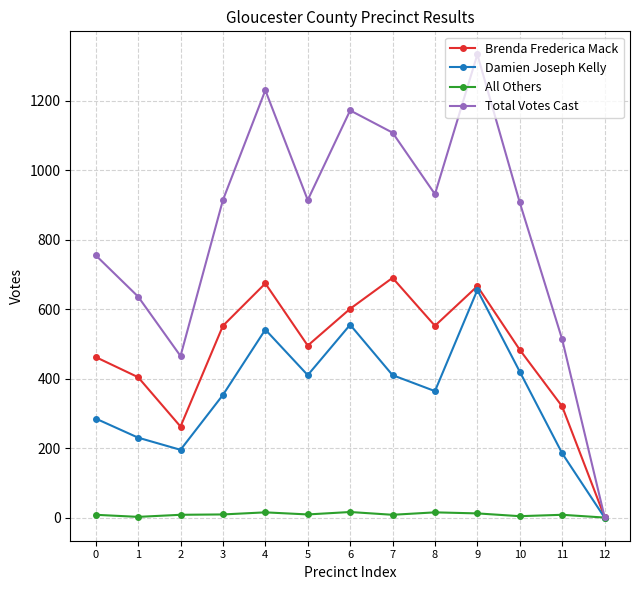

What is the maximum value for Total Votes Cast?

1333